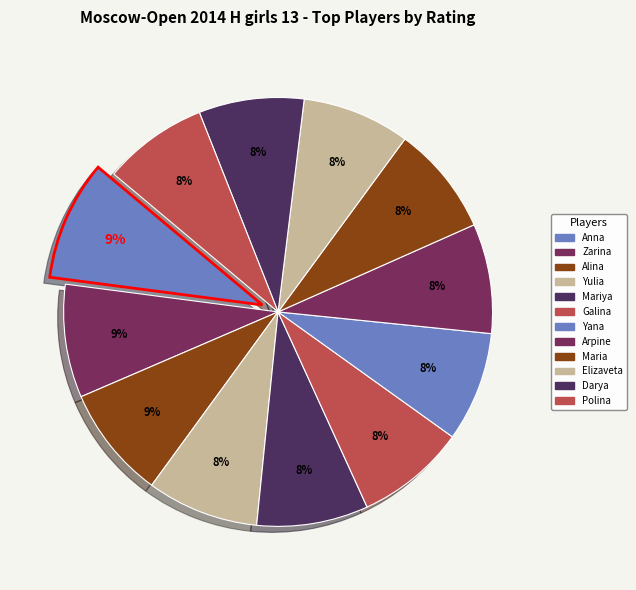

Count the number of slices in the pie.

12